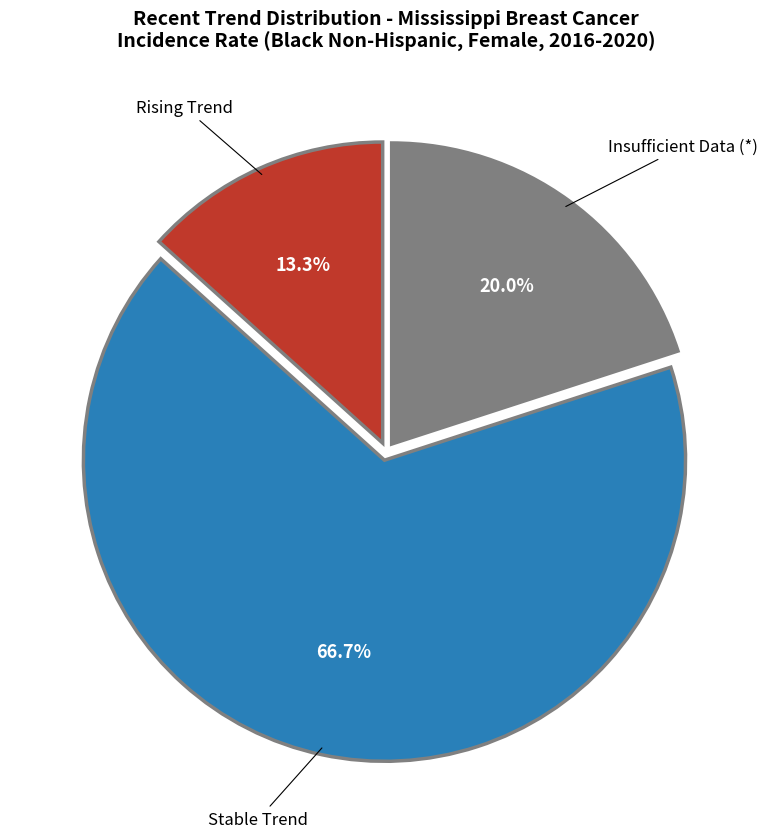

Rank the categories by value from highest to lowest.

Stable Trend, Insufficient Data (*), Rising Trend